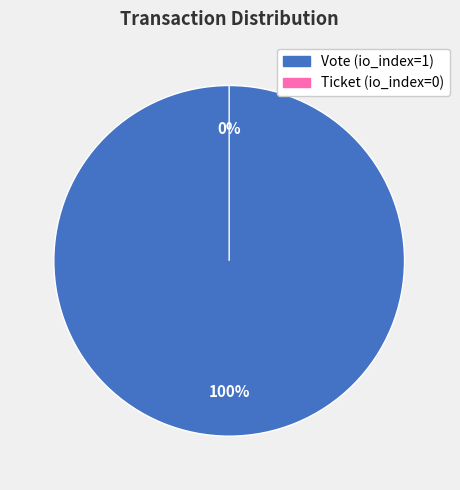

Count the number of slices in the pie.

2